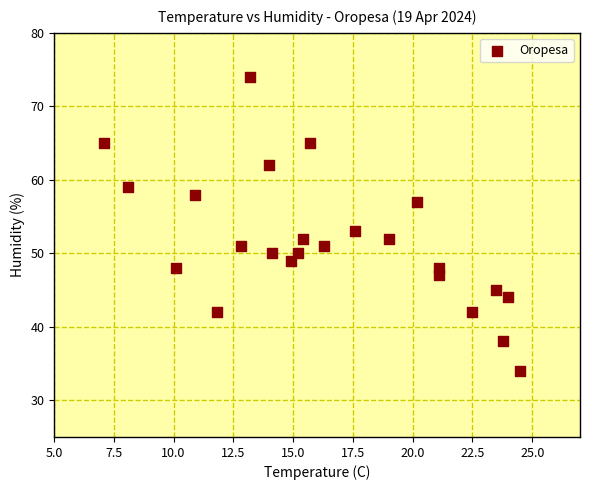

What Y value in the scatter plot is closest to 54?

53